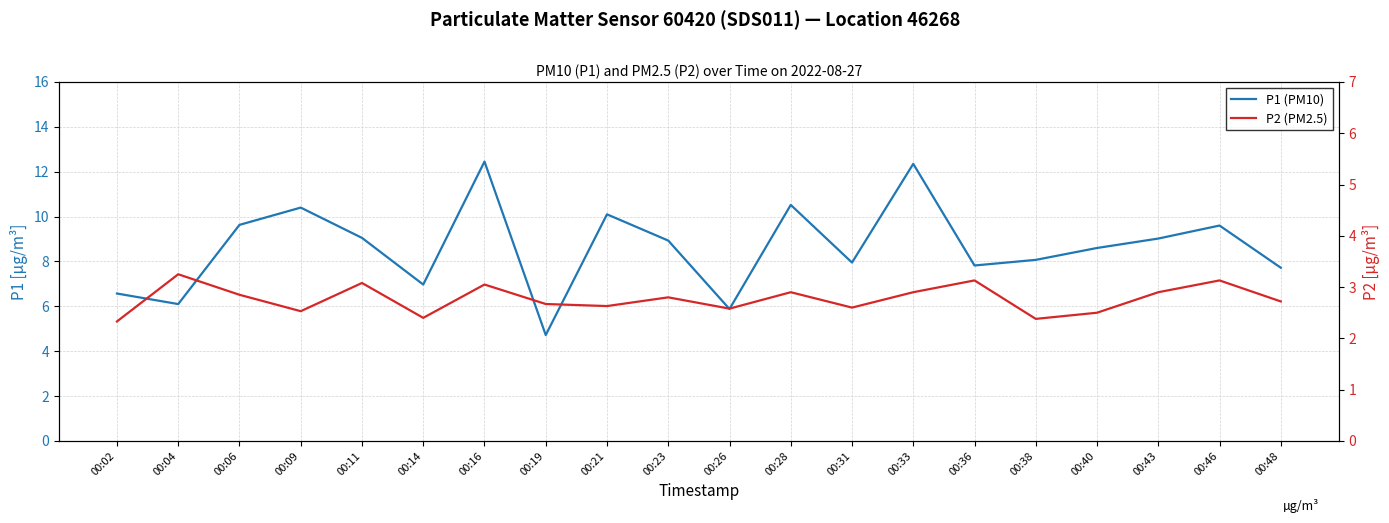

How many interior local peaks does the P1 (PM10) series have?

6